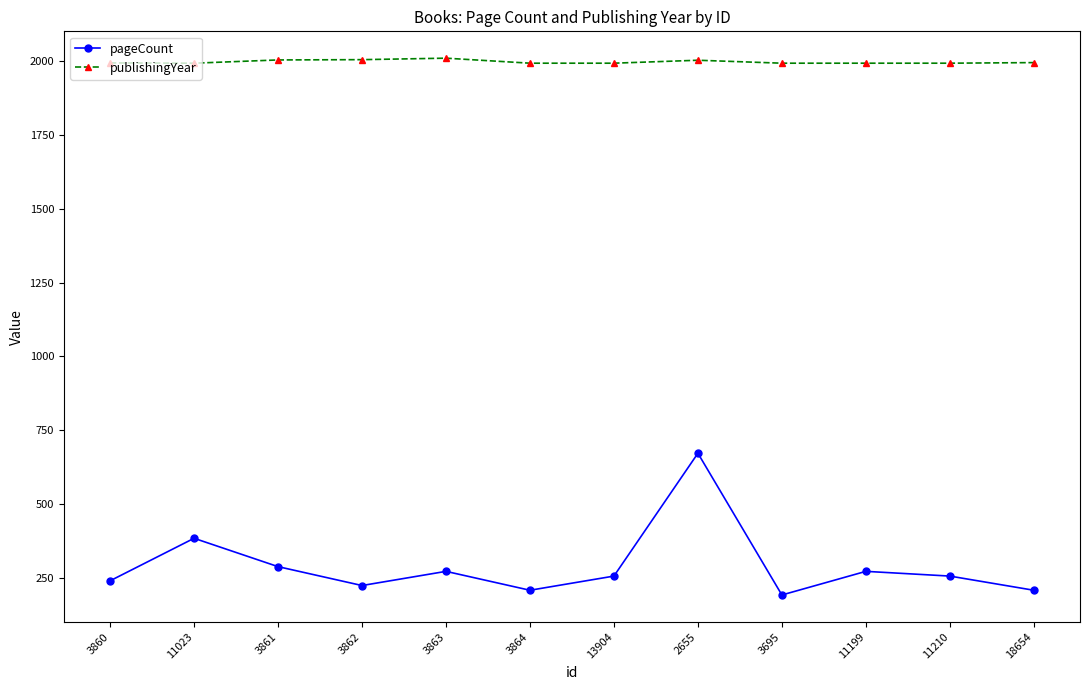

At which label does pageCount reach its minimum?

3695